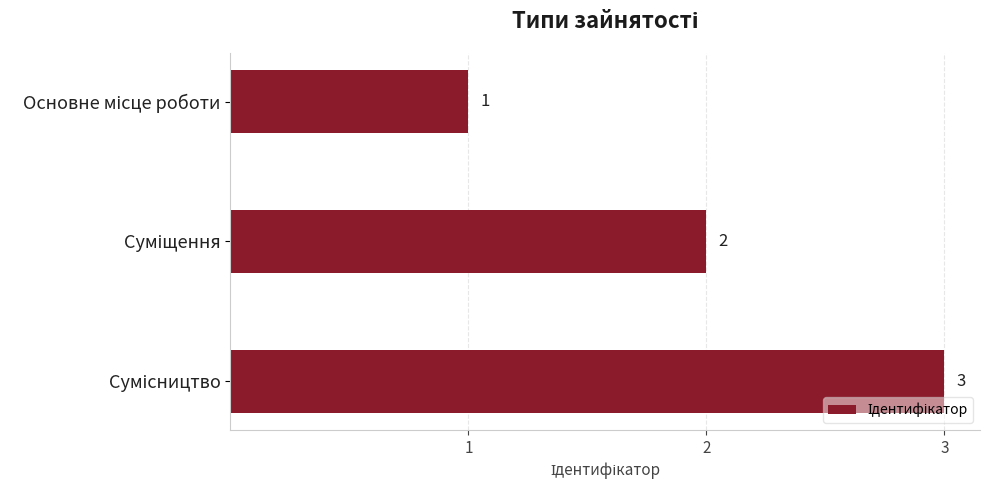

What is the maximum value shown in the chart?

3